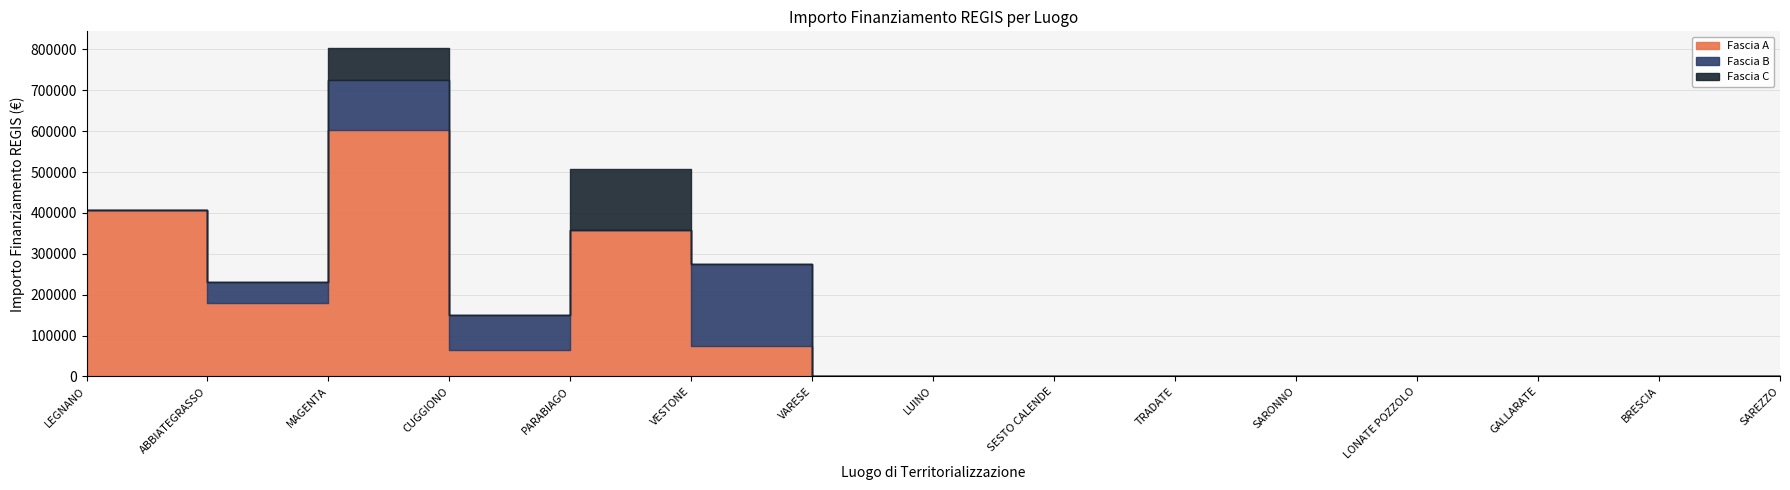

True or false: Fascia A has a value of 0.0 at VARESE.

True